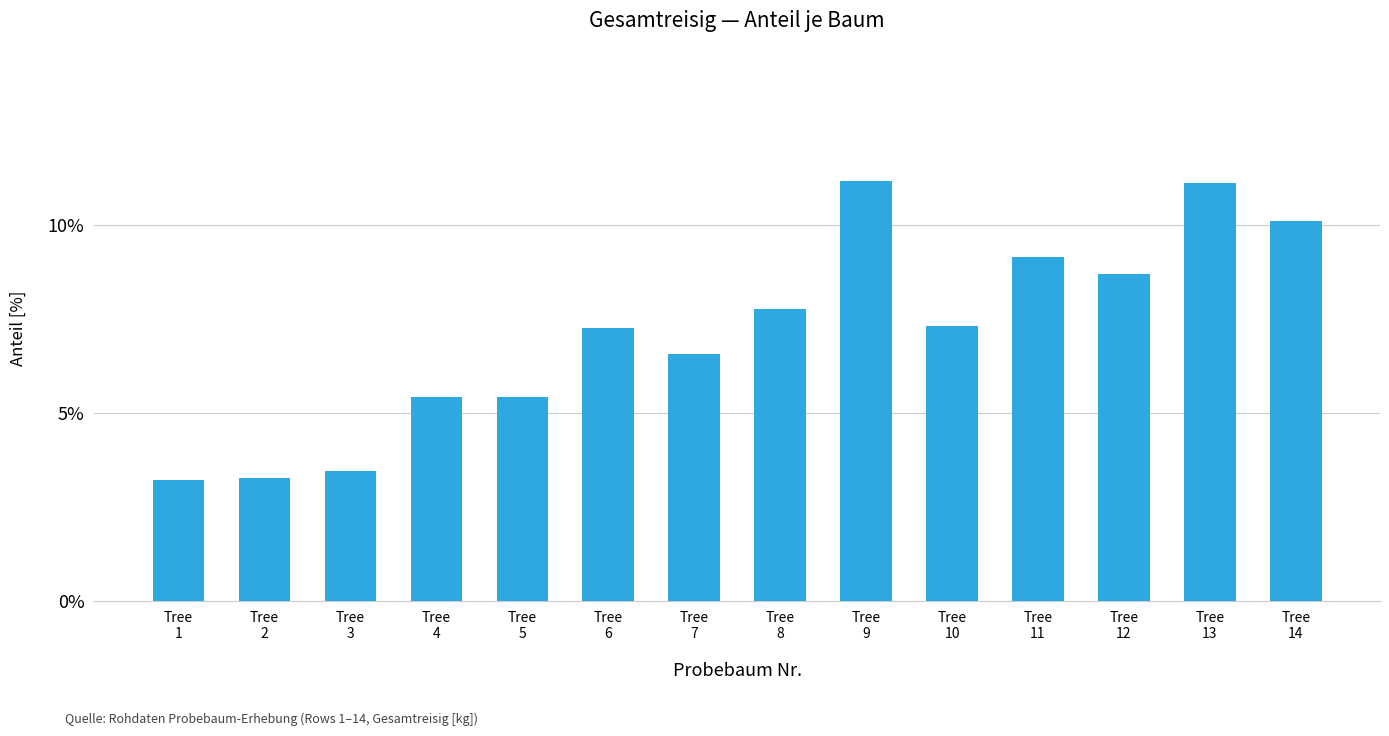

What is the average value?

7.1